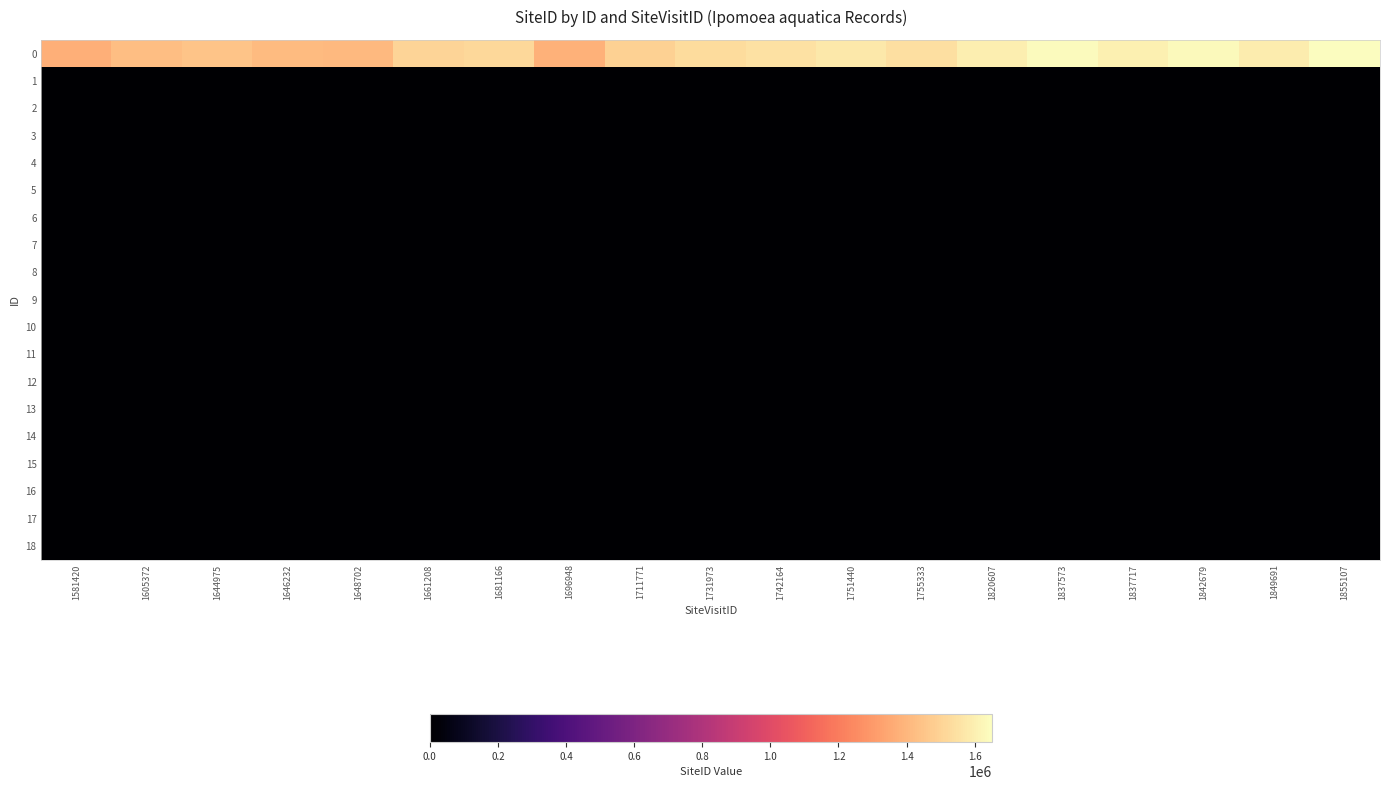

What is the greatest value displayed?

1649625